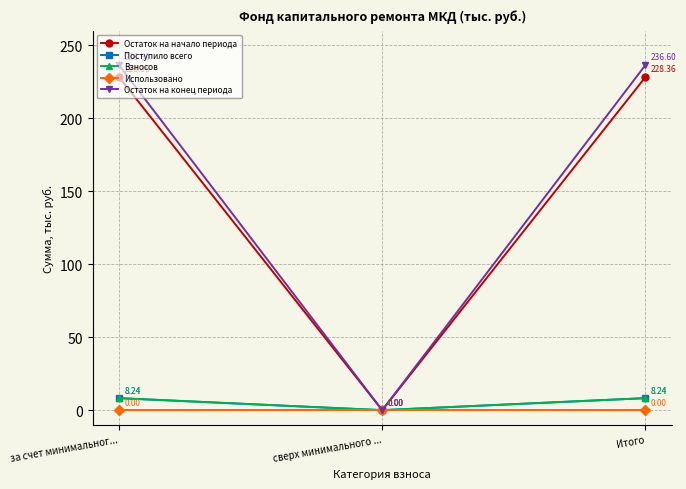

What is the difference between the highest and lowest values at за счет минимальног...?

236.6